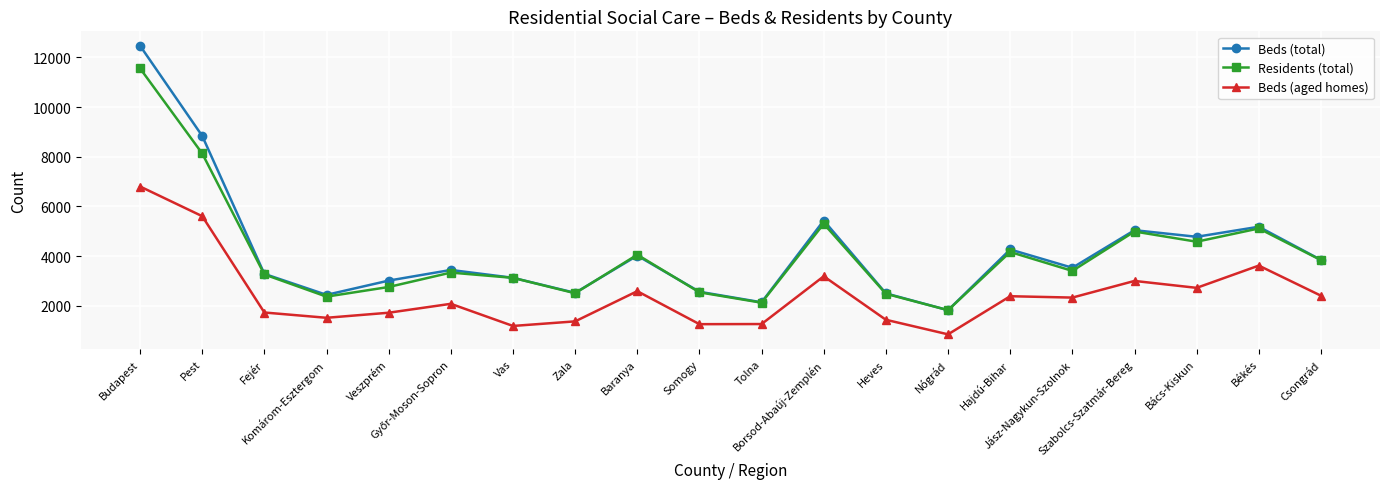

The value of Beds (total) at Borsod-Abaúj-Zemplén is 7615. True or false?

False